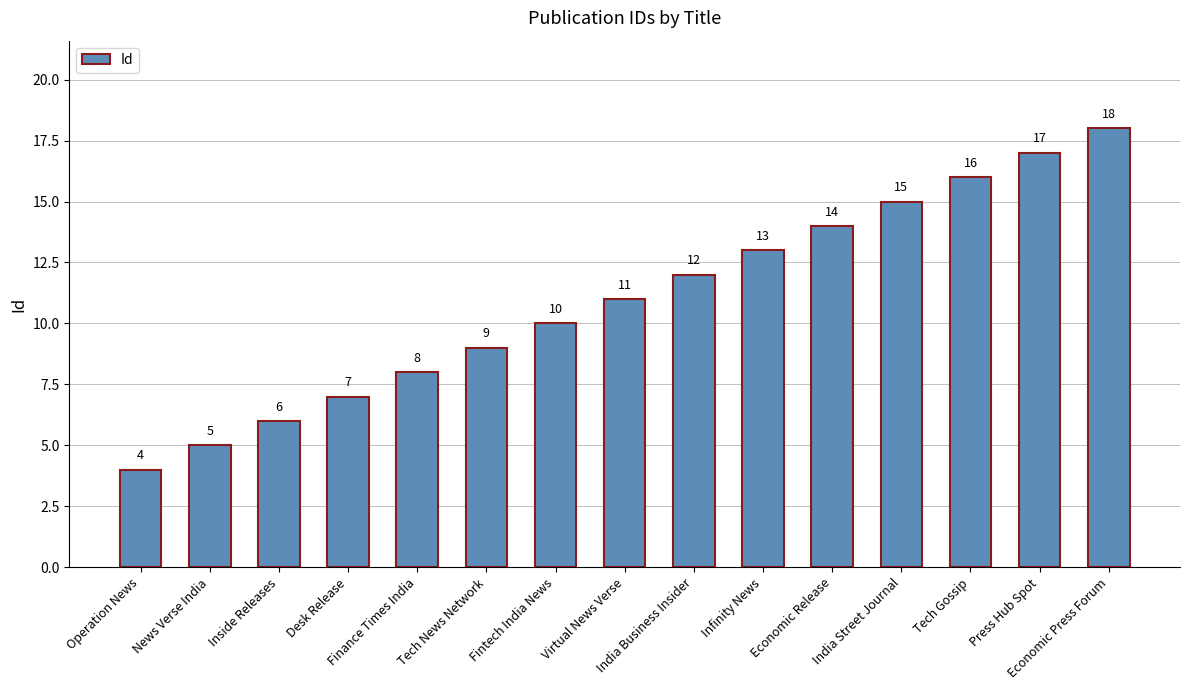

How many values are below 11?

7